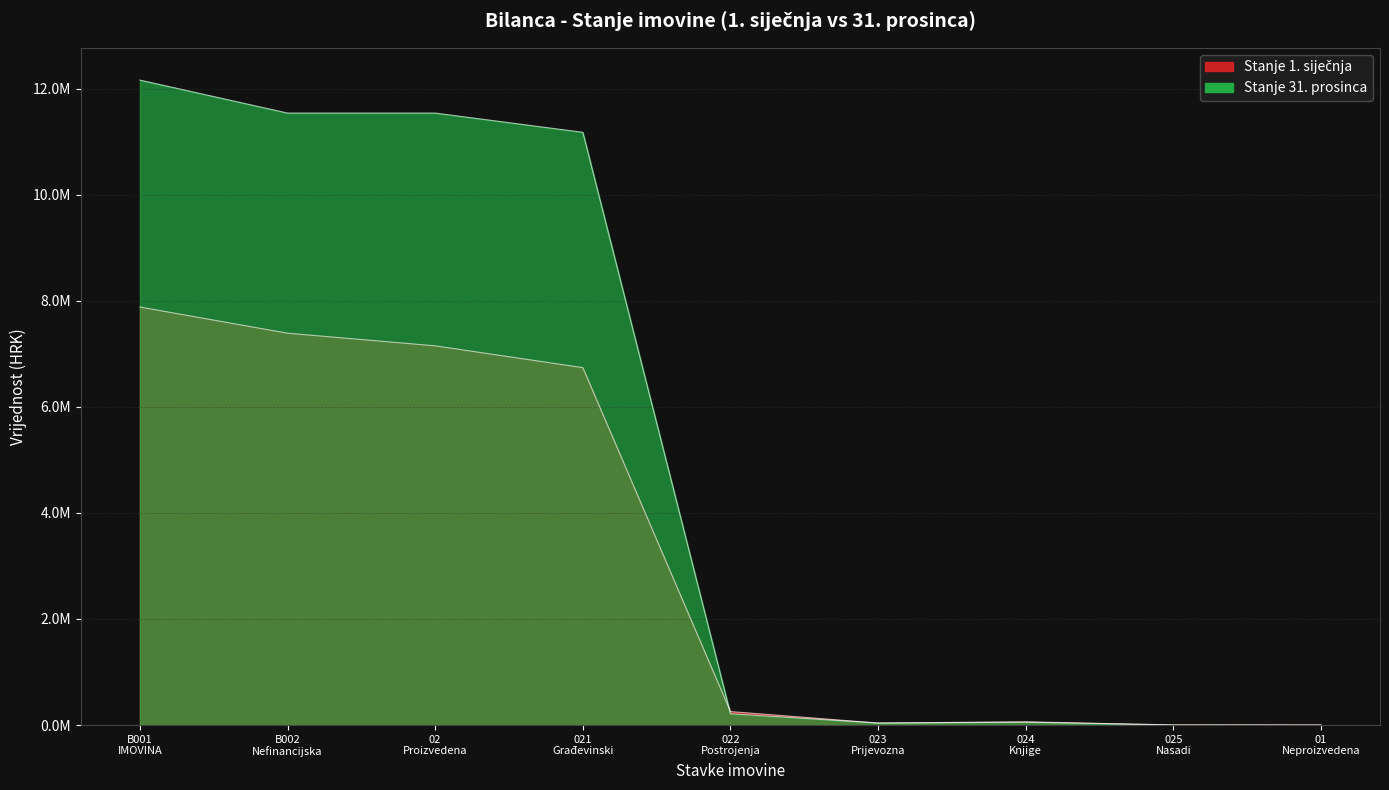

The value of Stanje 1. siječnja at 024
Knjige is 61112.0. True or false?

True